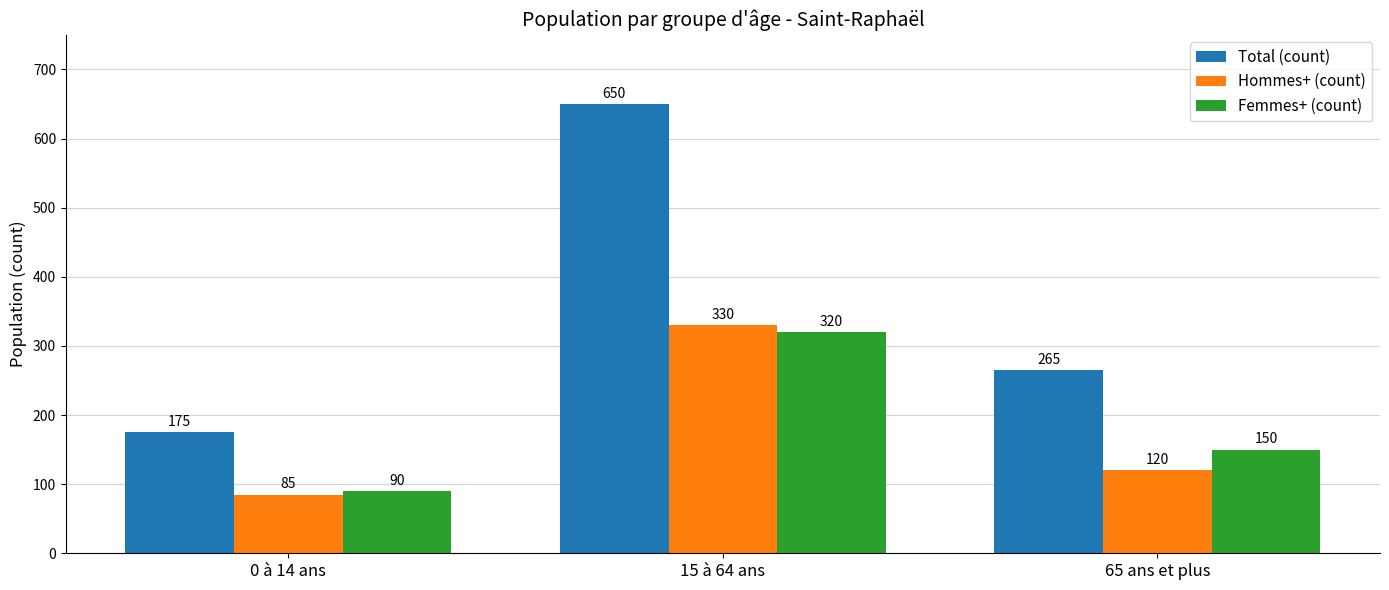

What is the difference between the maximum and second lowest values in the Femmes+ (count) series?

170